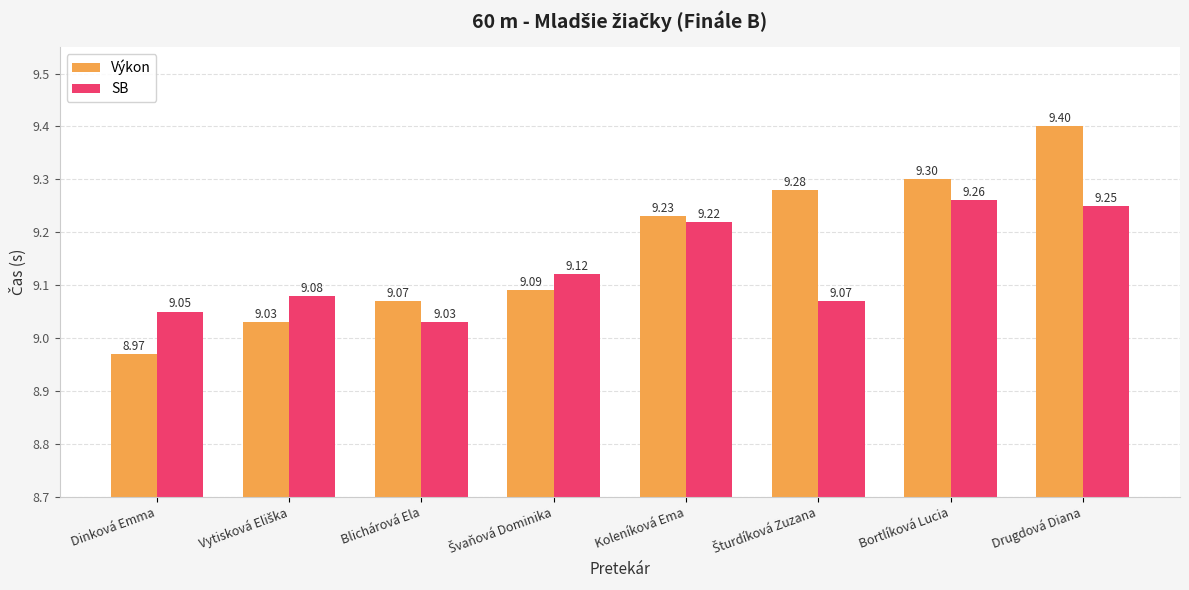

List the series in order of their peak value, highest first.

Výkon, SB